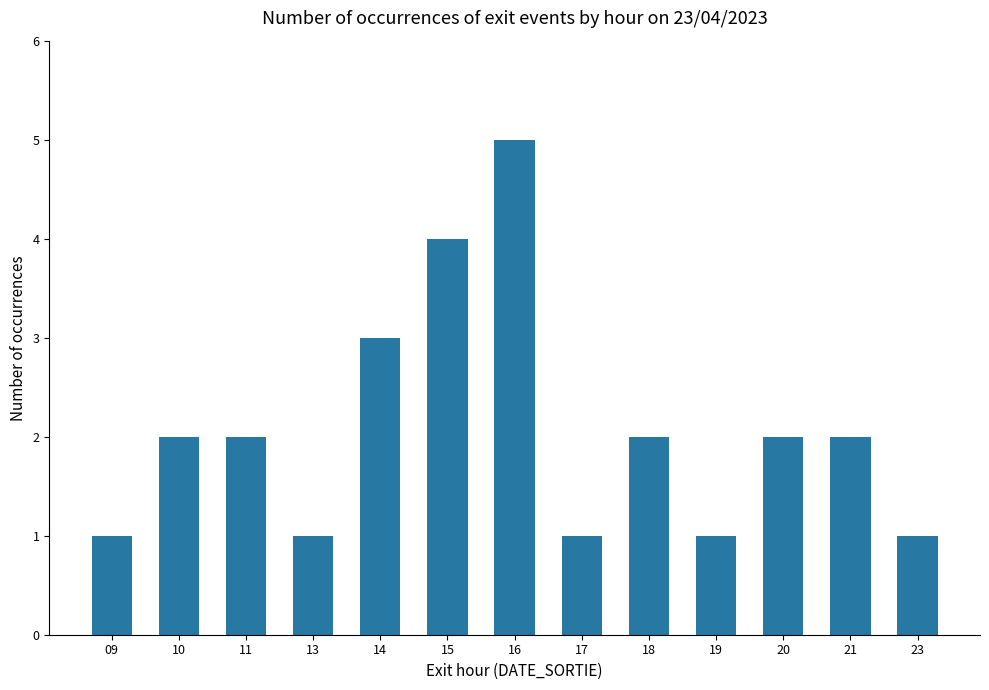

Between 21 and 15, which is larger?

15